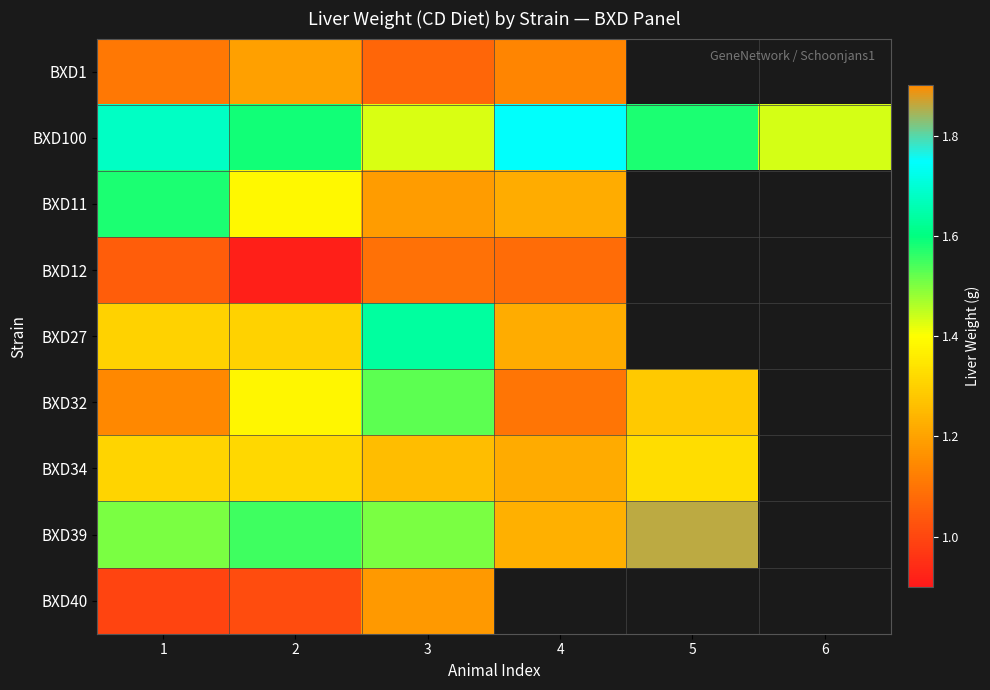

At how many categories does at least one series exceed 0?

6